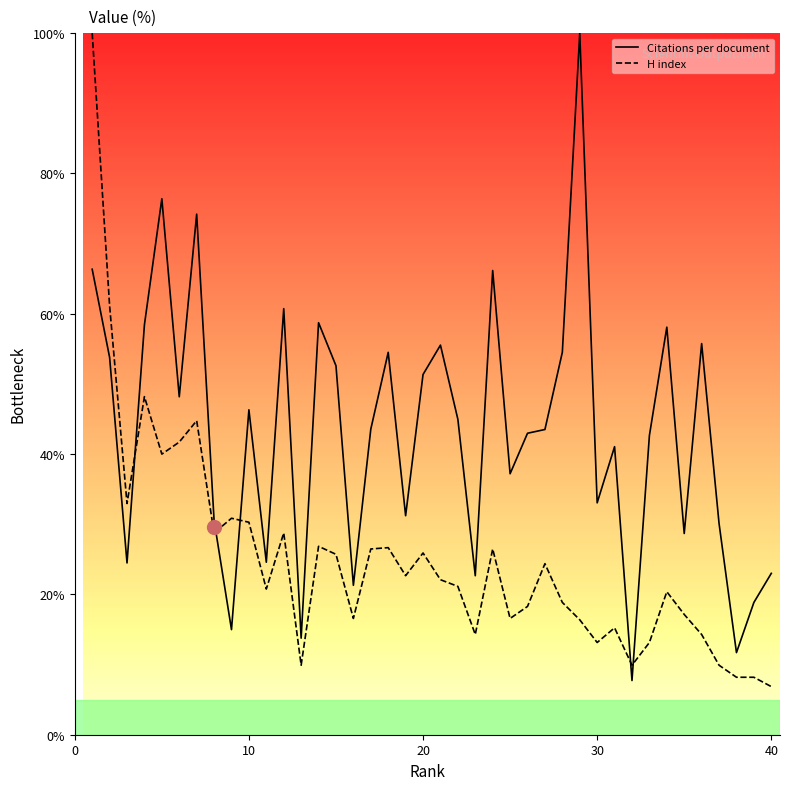

In Citations per document, how many points are higher than both neighbors (excluding endpoints)?

12